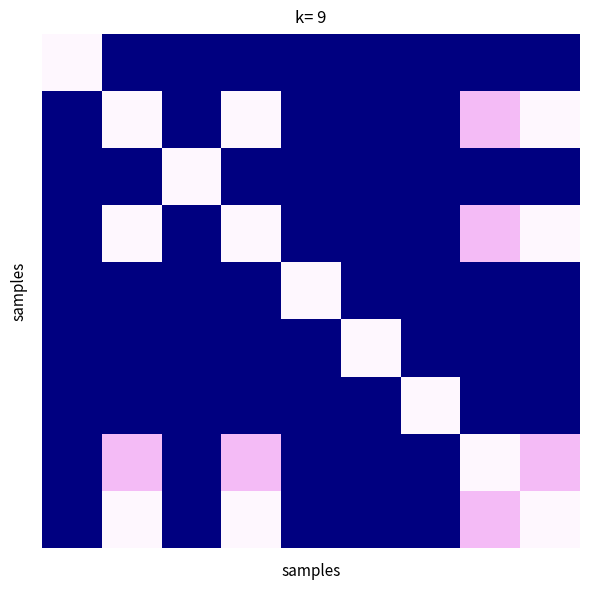

Count the number of data series in this chart.

9